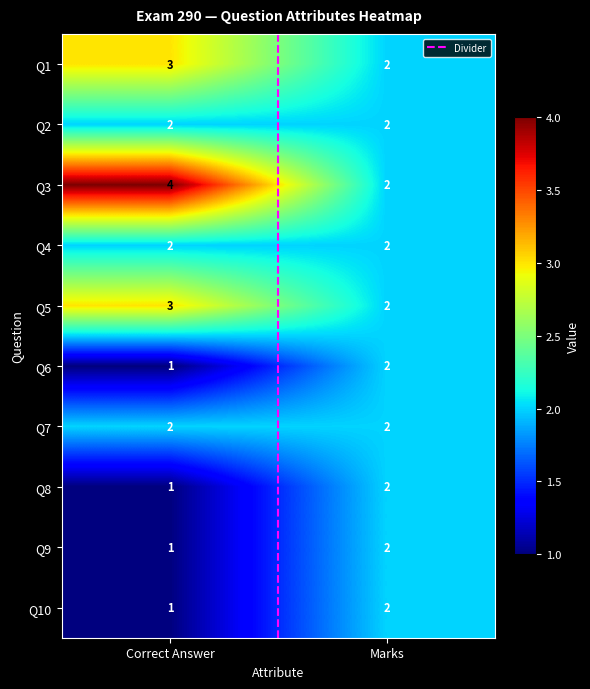

Reading left to right, what are all the values shown in this chart?

Q1: Correct Answer=3	Marks=2
Q2: Correct Answer=2	Marks=2
Q3: Correct Answer=4	Marks=2
Q4: Correct Answer=2	Marks=2
Q5: Correct Answer=3	Marks=2
Q6: Correct Answer=1	Marks=2
Q7: Correct Answer=2	Marks=2
Q8: Correct Answer=1	Marks=2
Q9: Correct Answer=1	Marks=2
Q10: Correct Answer=1	Marks=2